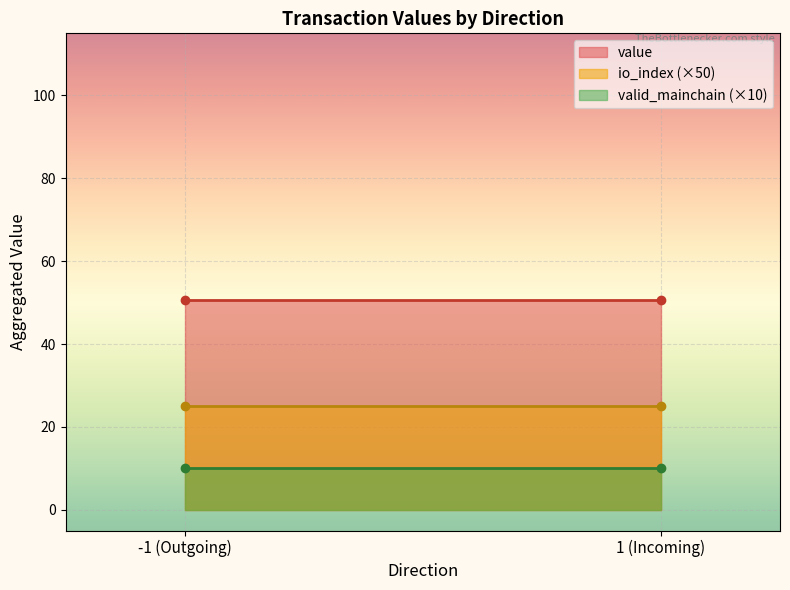

Reading left to right, list all the values displayed in this chart.

value: 50.6	50.6
io_index (×50): 25.0	25.0
valid_mainchain (×10): 10.0	10.0